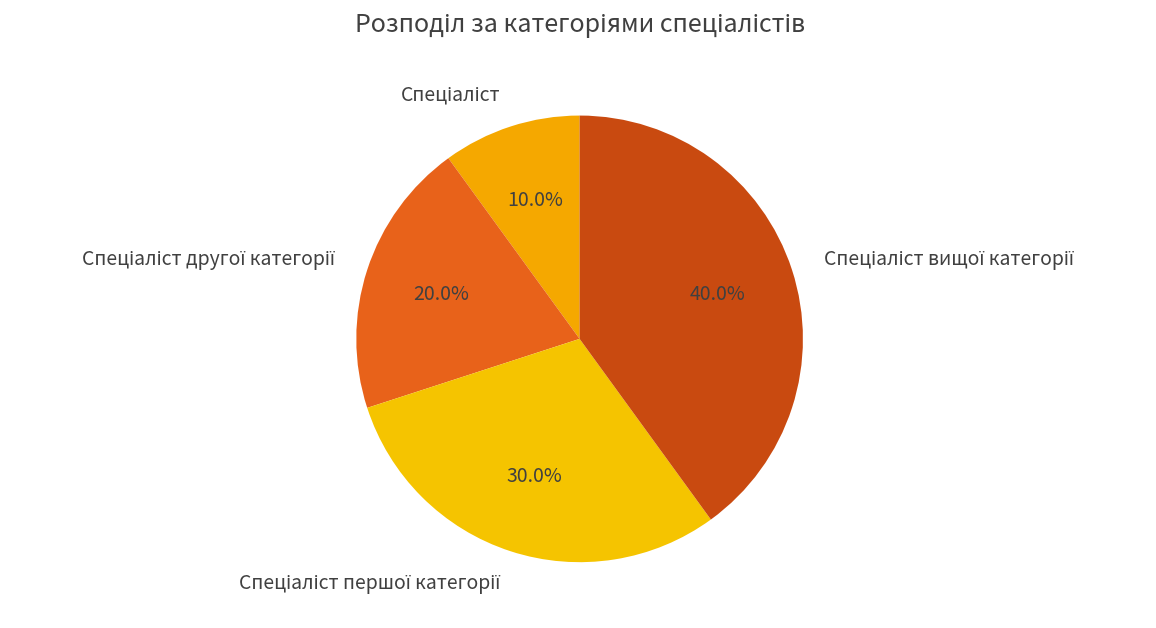

Does any single category account for the majority?

No